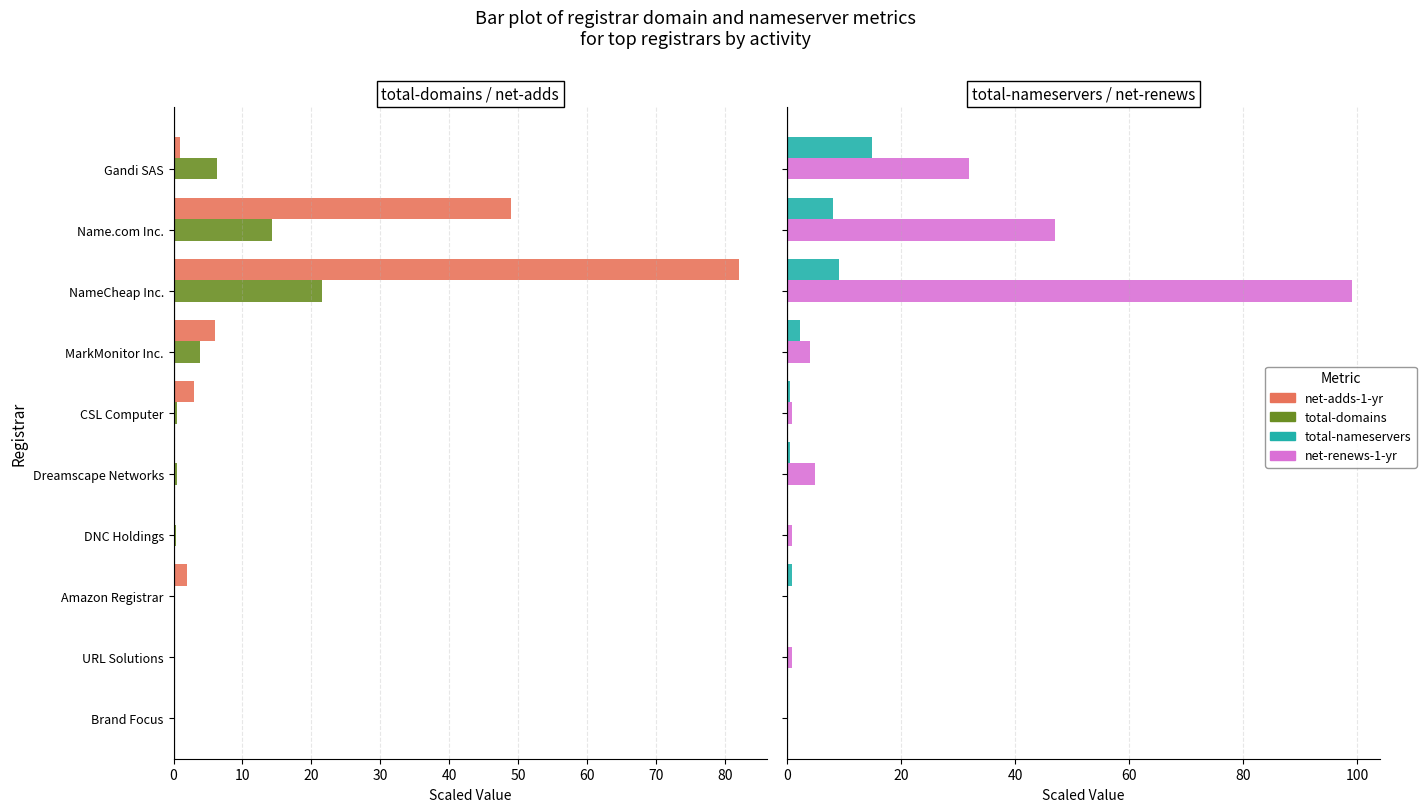

How many positive values does the net-renews-1-yr series have?

8